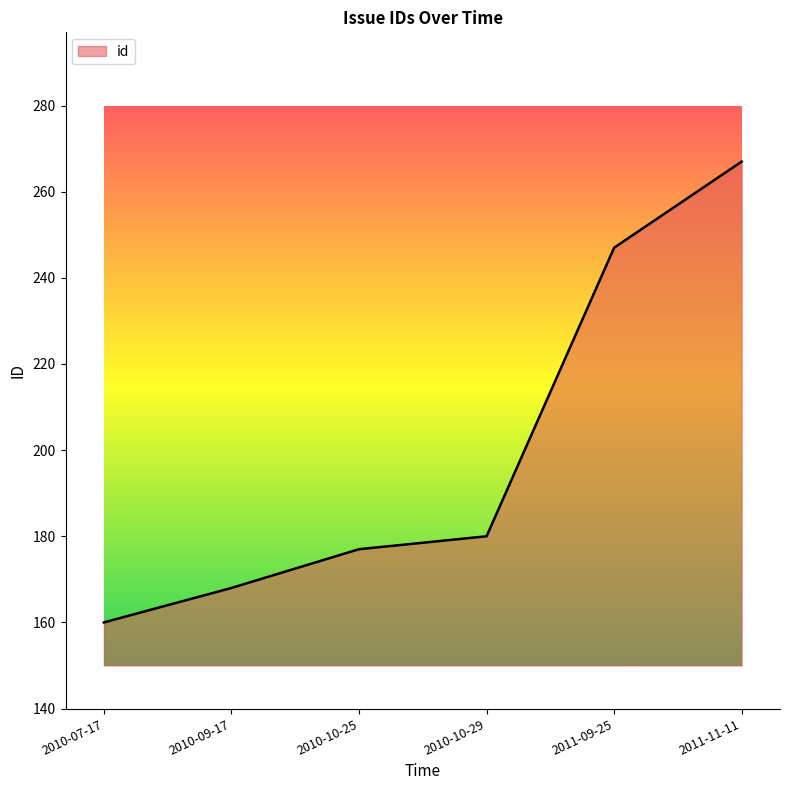

What position from the left is 2011-09-25?

5